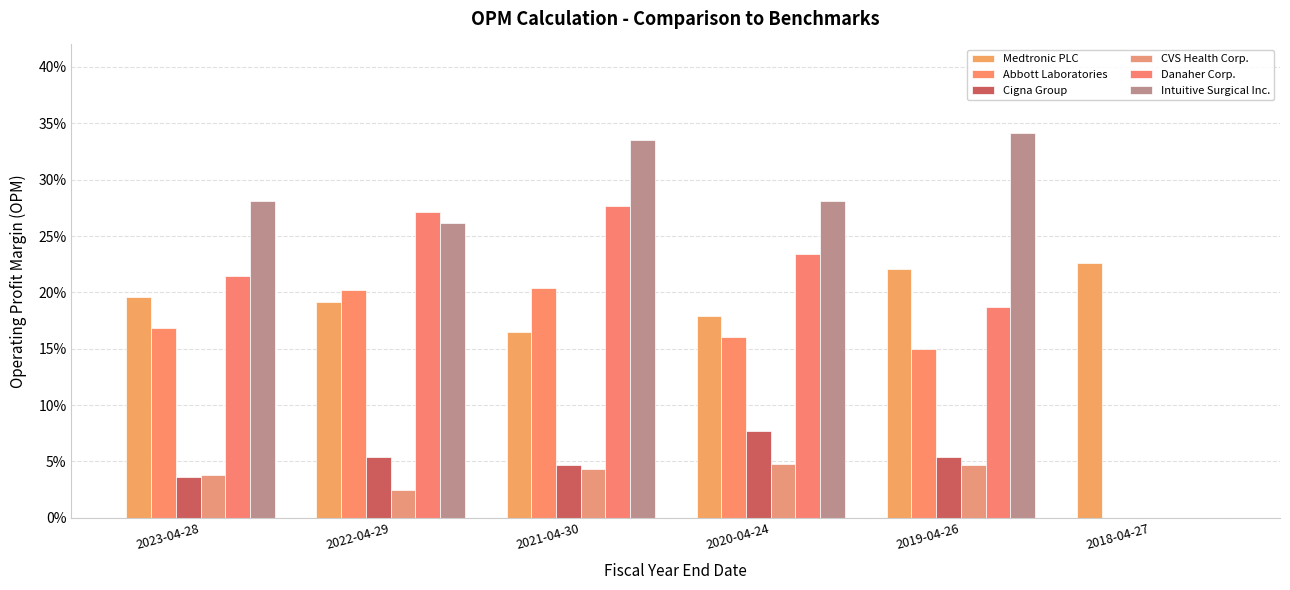

Are the bars horizontal?

No